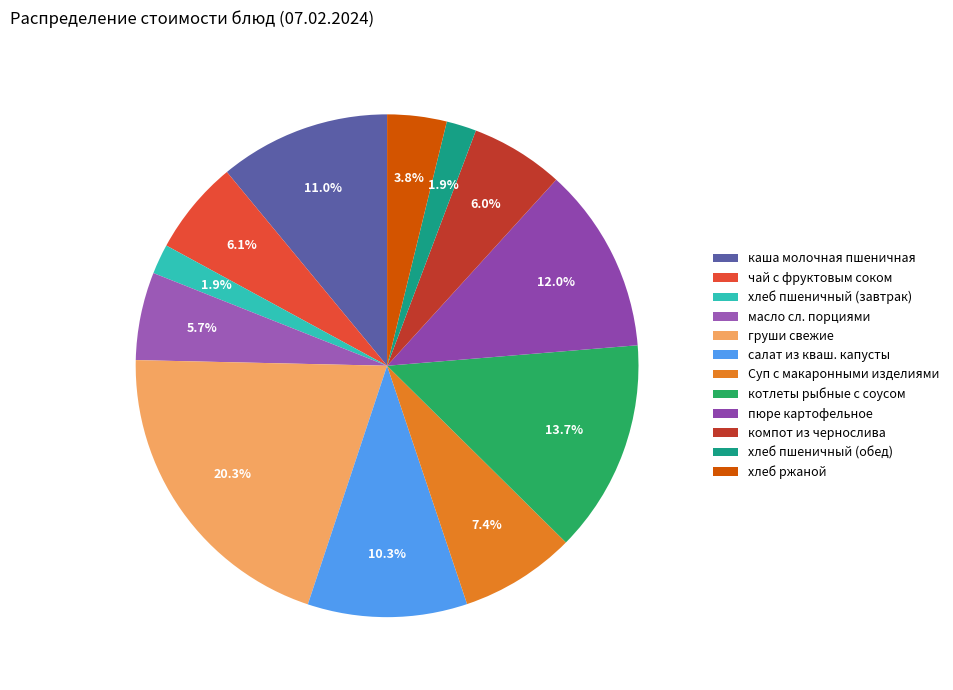

Is the sum of салат из кваш. капусты and хлеб пшеничный (обед) greater than half?

No